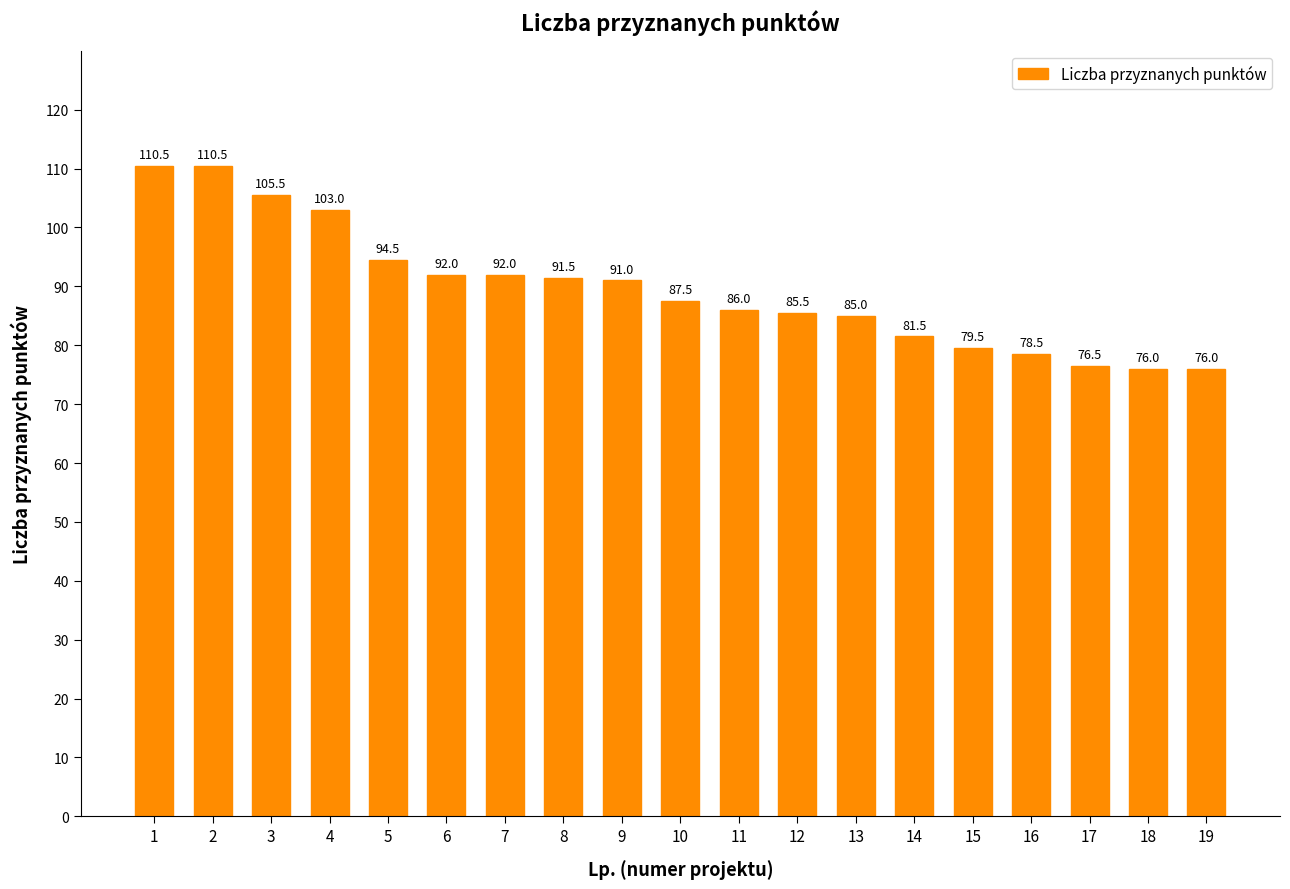

The chart shows a value of 78.5 at 16. True or false?

True